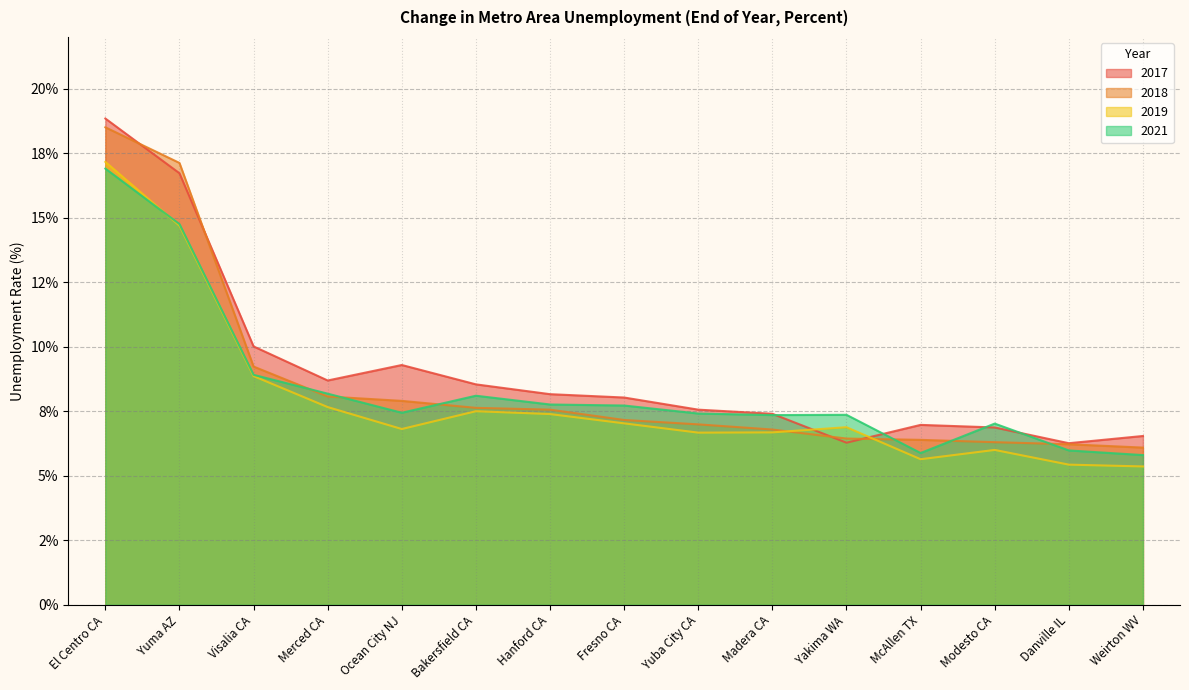

What position from the right is Danville IL?

2